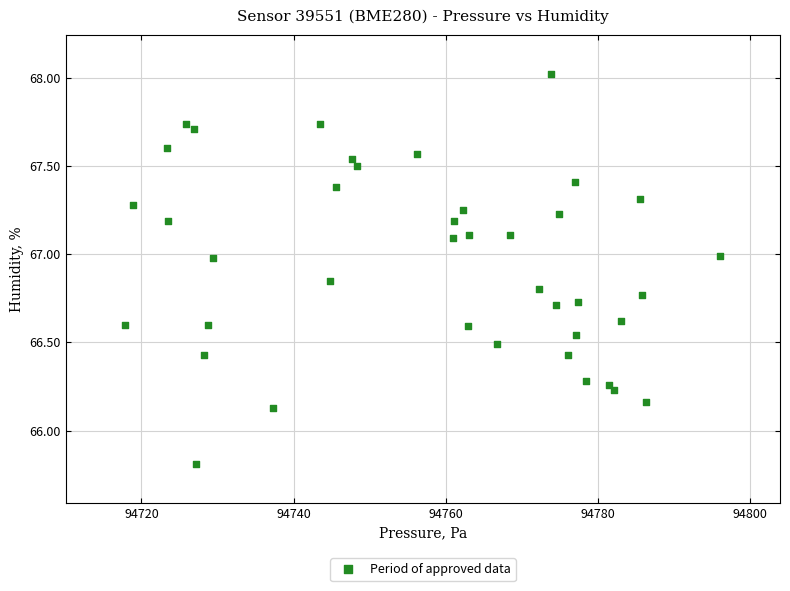

What is the range of Y values (max minus min)?

2.2